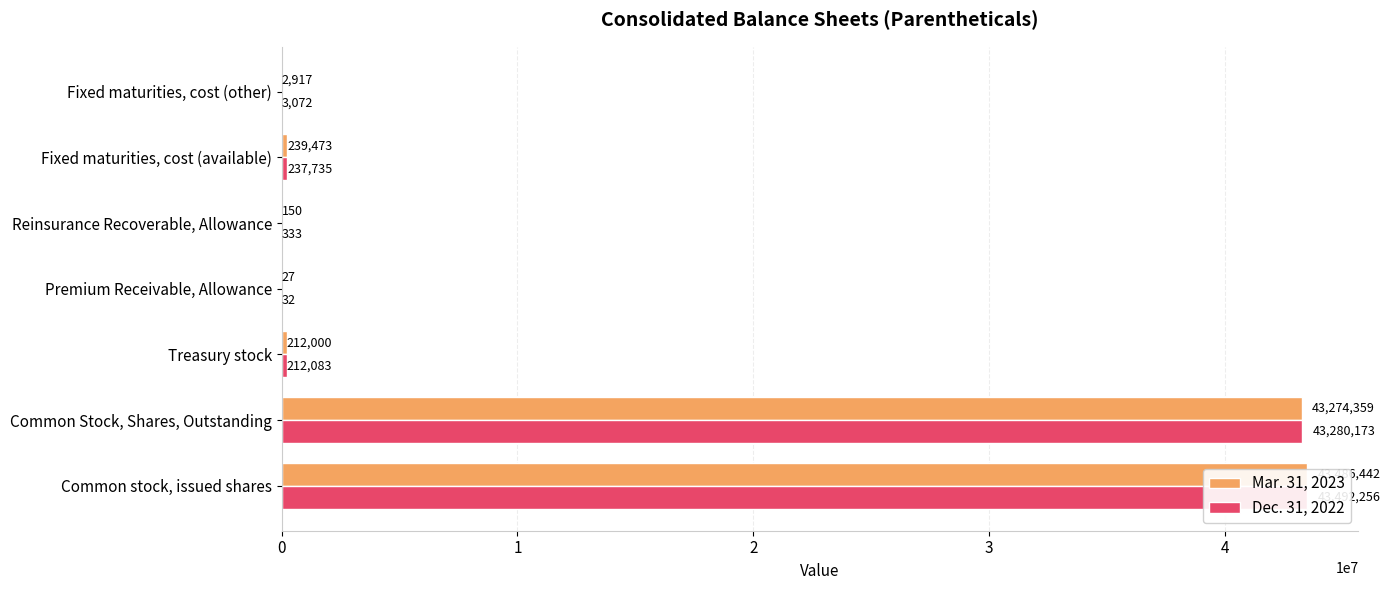

How many data points does each series have?

7